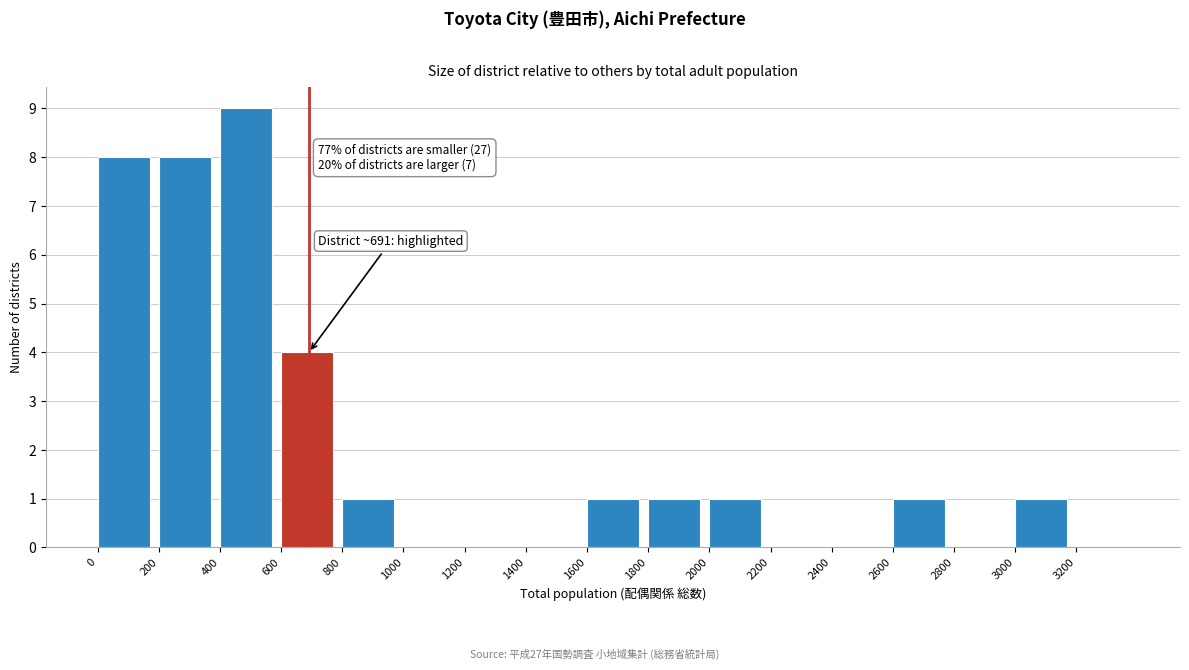

Over which range of the x-axis is the bar tallest?

400 to 600